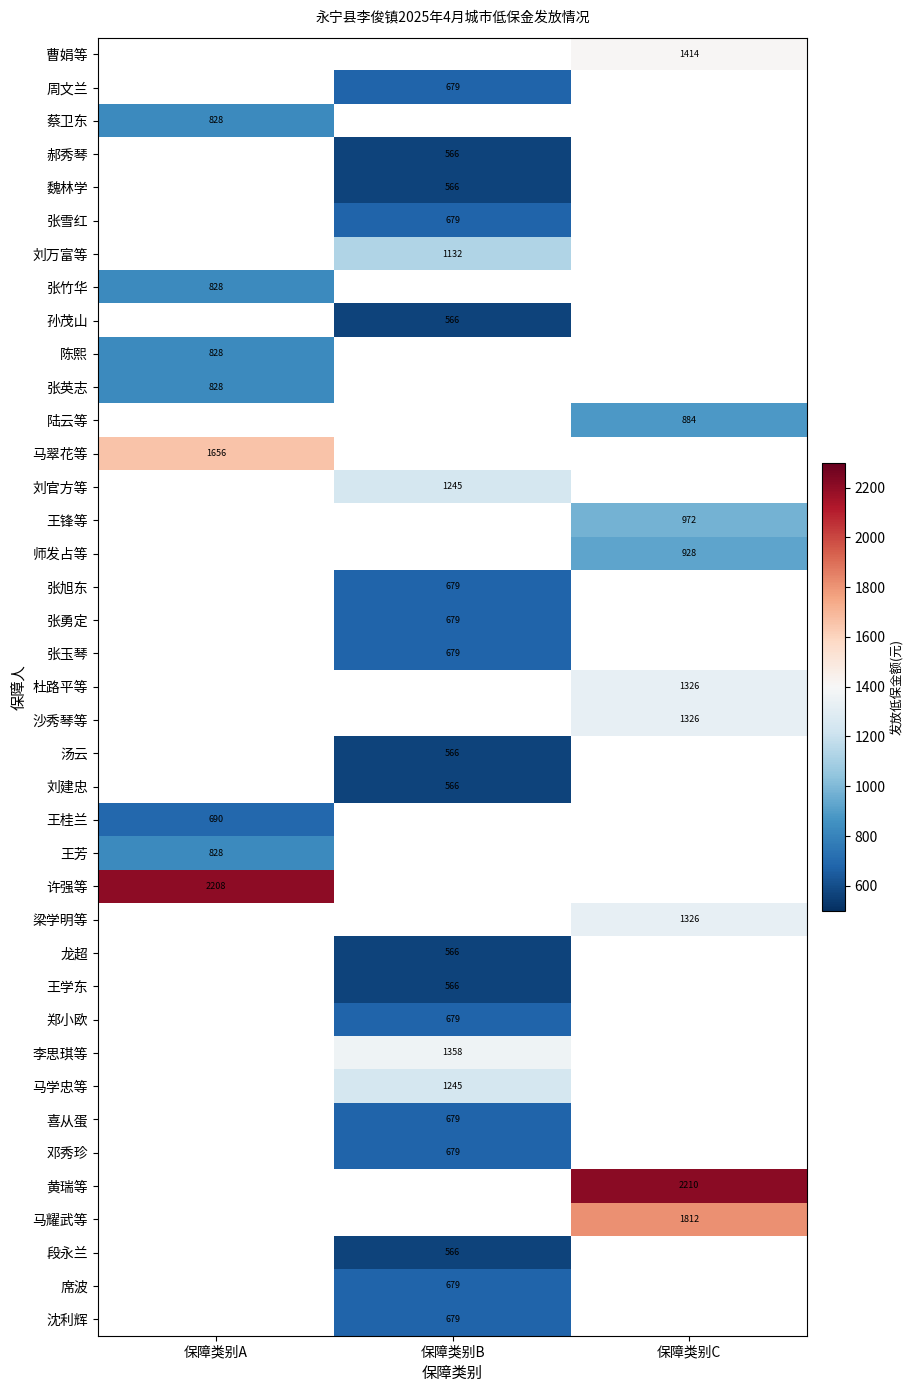

Which label corresponds to the smallest value in the chart?

保障类别B